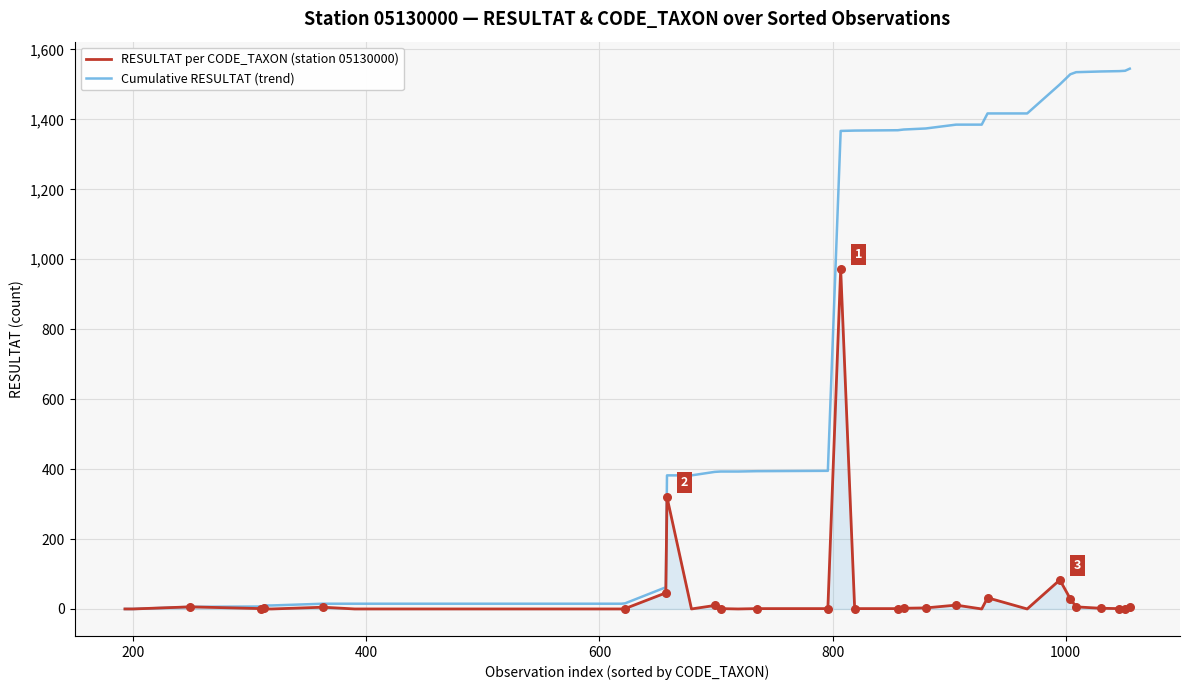

What are all the series names shown in the legend?

RESULTAT per CODE_TAXON (station 05130000), Cumulative RESULTAT (trend)